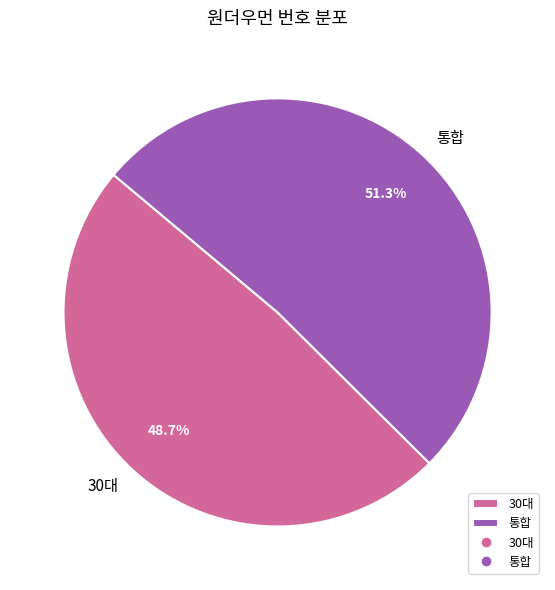

What is the majority slice?

통합